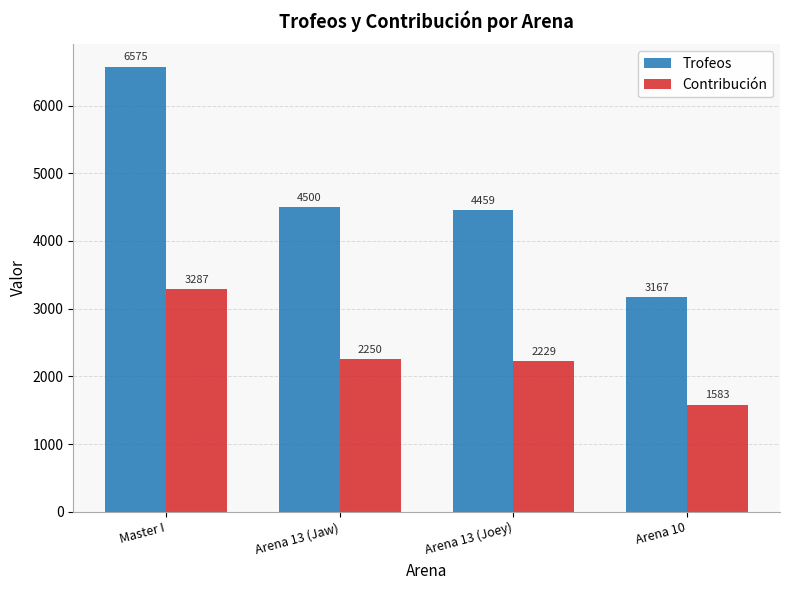

Are the bars grouped side by side (vs. stacked)?

Yes